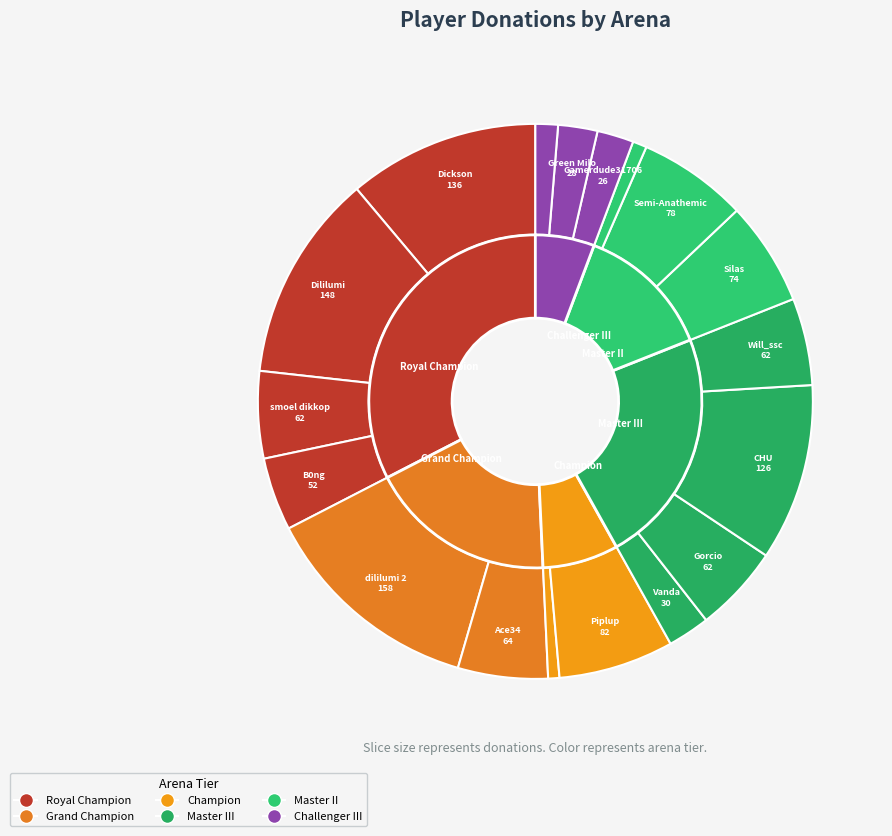

To the nearest percent, what is the average slice percentage?

6%